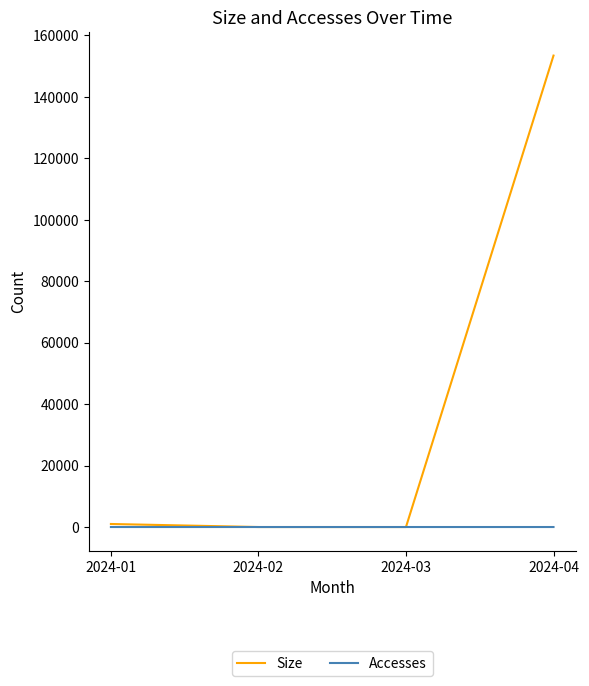

Which series has the largest total across all categories?

Size